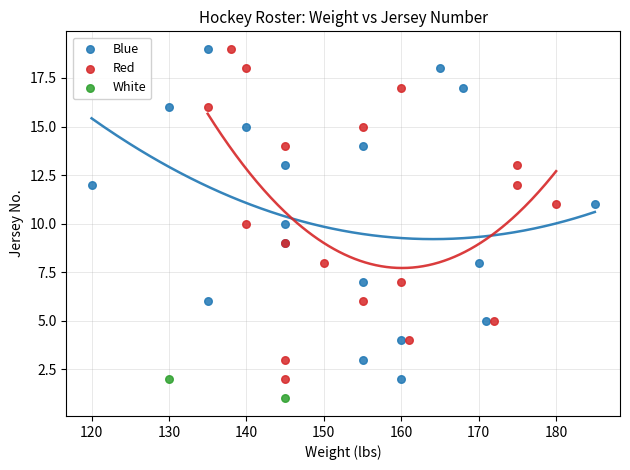

What are all the series names shown in the legend?

Blue, Red, White